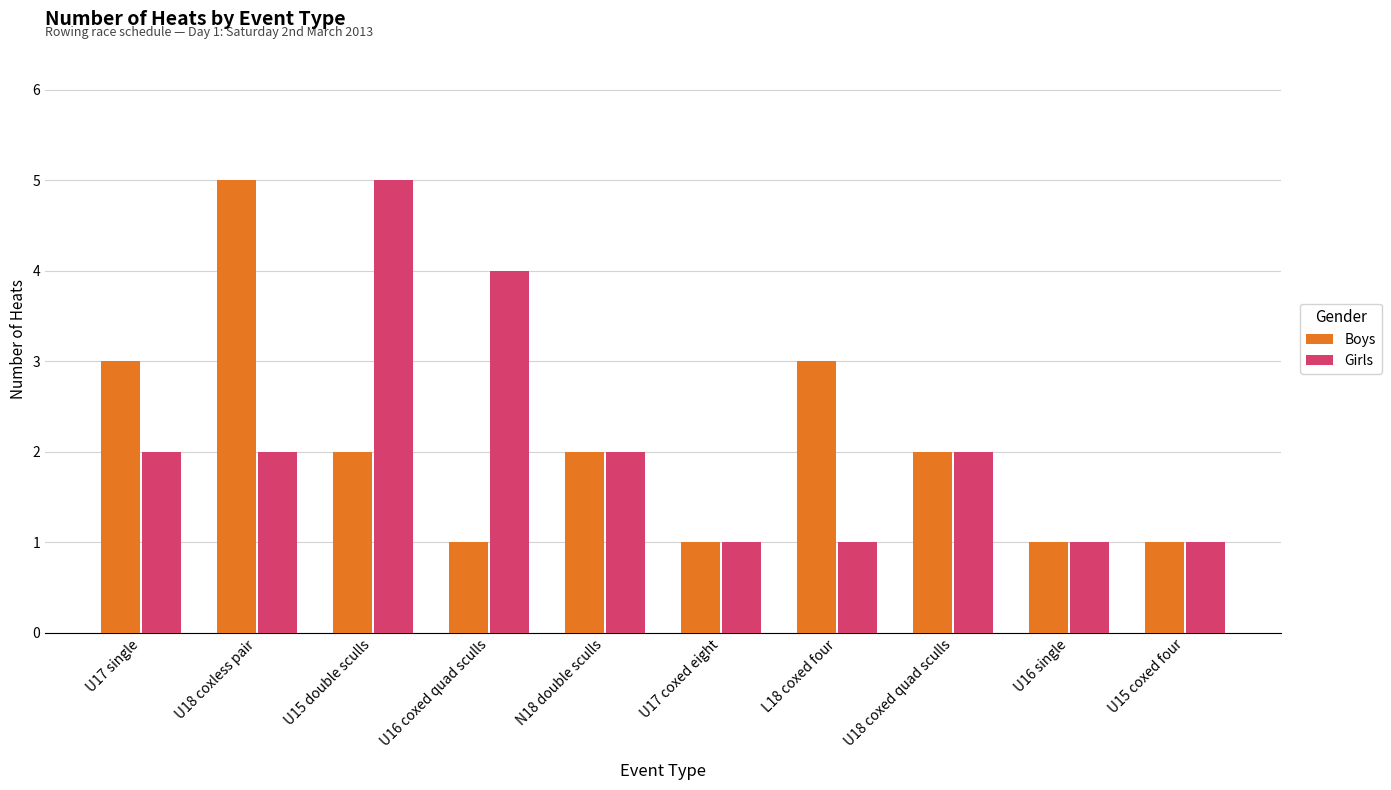

What is the spread (max minus min) of values at U16 coxed quad sculls?

3